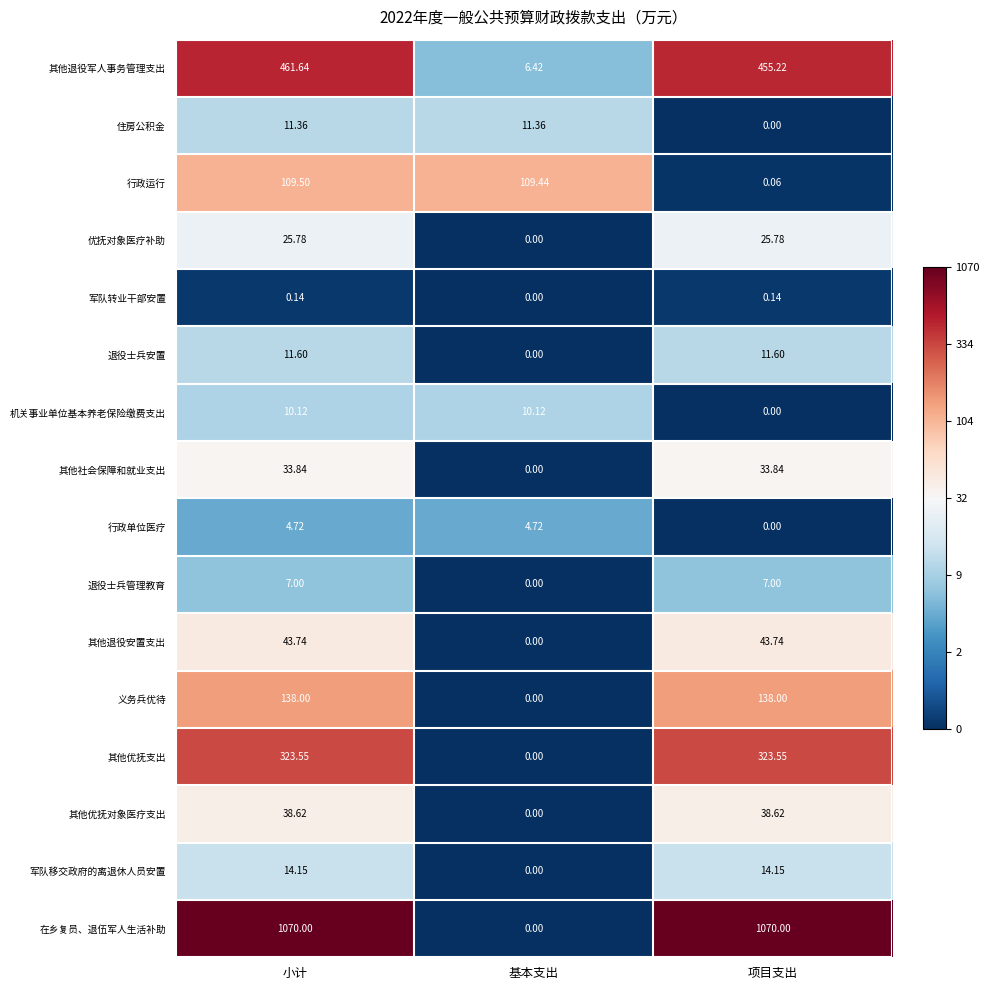

Between 基本支出 and 项目支出, which series saw the biggest shift?

在乡复员、退伍军人生活补助